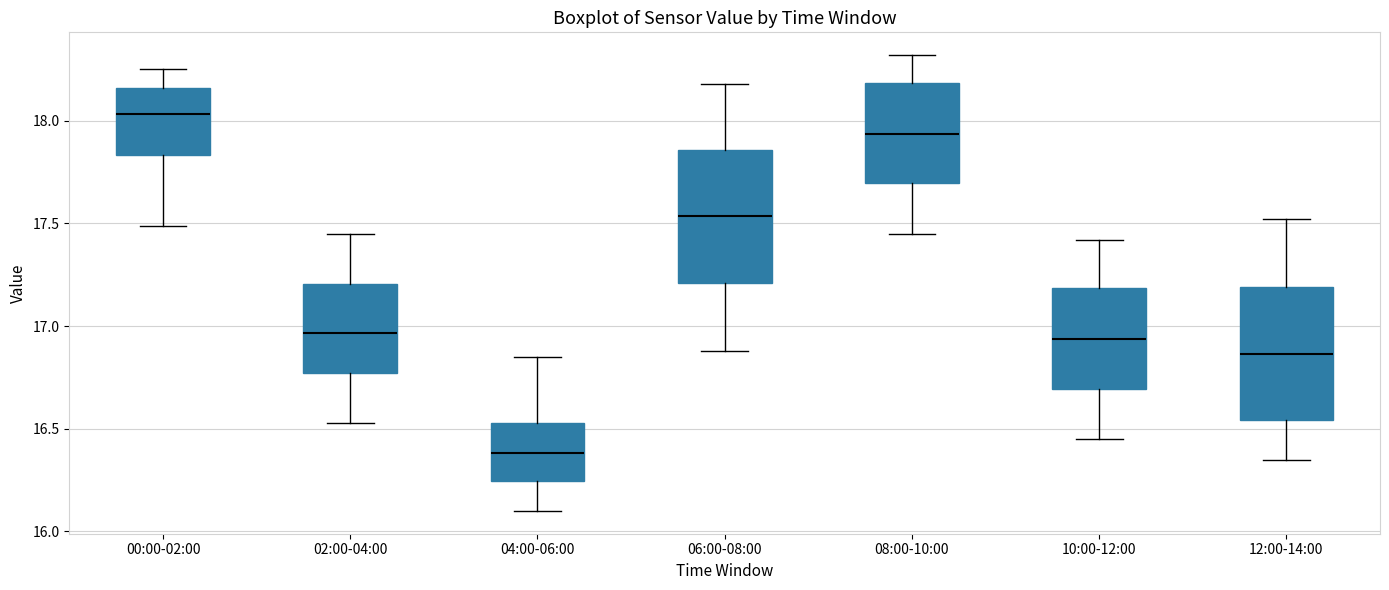

Reading left to right, transcribe this box plot: for each box, give where its median line is, the range the box spans, and where its two whiskers end, as read against the y-axis. The values are not printed on the chart, so give them approximately, as read against the axis.

00:00-02:00: median 18.05, box 17.85 to 18.15, whiskers 17.50 to 18.25
02:00-04:00: median 16.95, box 16.75 to 17.20, whiskers 16.55 to 17.45
04:00-06:00: median 16.40, box 16.25 to 16.55, whiskers 16.10 to 16.85
06:00-08:00: median 17.55, box 17.20 to 17.85, whiskers 16.90 to 18.20
08:00-10:00: median 17.95, box 17.70 to 18.20, whiskers 17.45 to 18.30
10:00-12:00: median 16.95, box 16.70 to 17.20, whiskers 16.45 to 17.40
12:00-14:00: median 16.85, box 16.55 to 17.20, whiskers 16.35 to 17.50